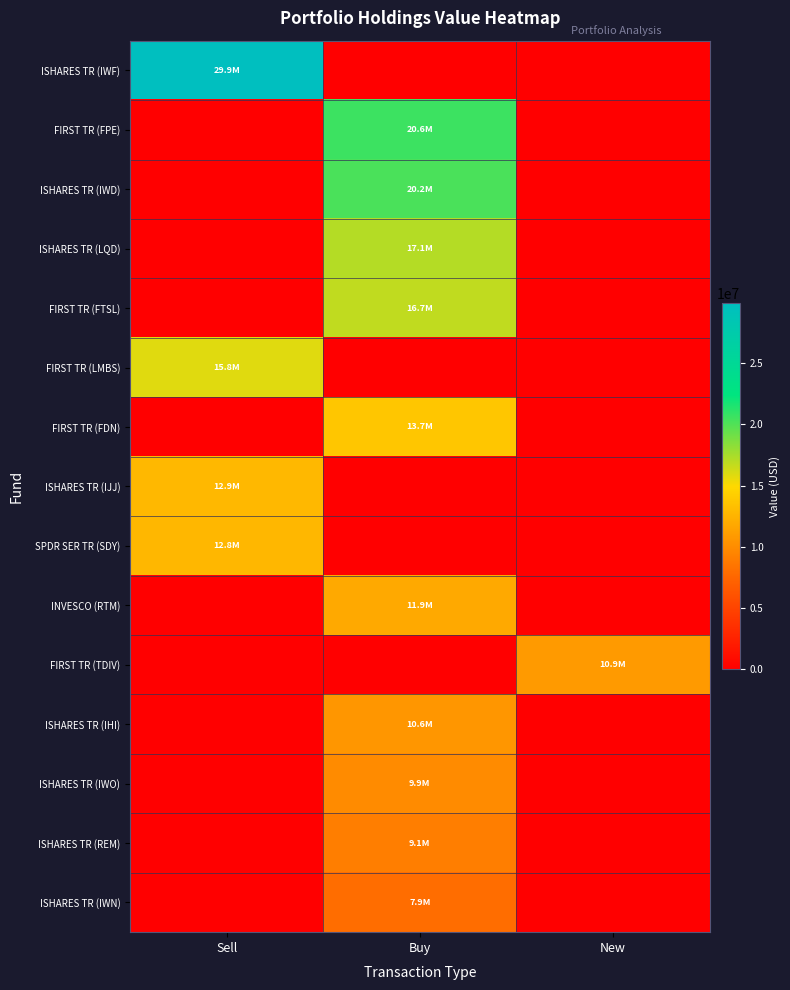

Rank the series by their maximum value, from lowest to highest.

ISHARES TR (IWN), ISHARES TR (REM), ISHARES TR (IWO), ISHARES TR (IHI), FIRST TR (TDIV), INVESCO (RTM), SPDR SER TR (SDY), ISHARES TR (IJJ), FIRST TR (FDN), FIRST TR (LMBS), FIRST TR (FTSL), ISHARES TR (LQD), ISHARES TR (IWD), FIRST TR (FPE), ISHARES TR (IWF)